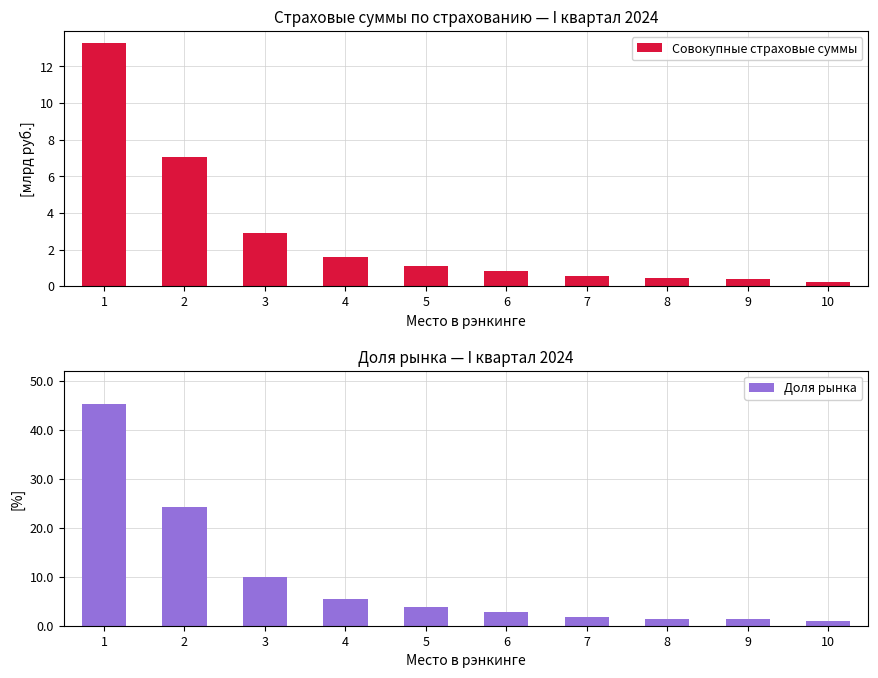

Which series has the largest total across all categories?

Доля рынка